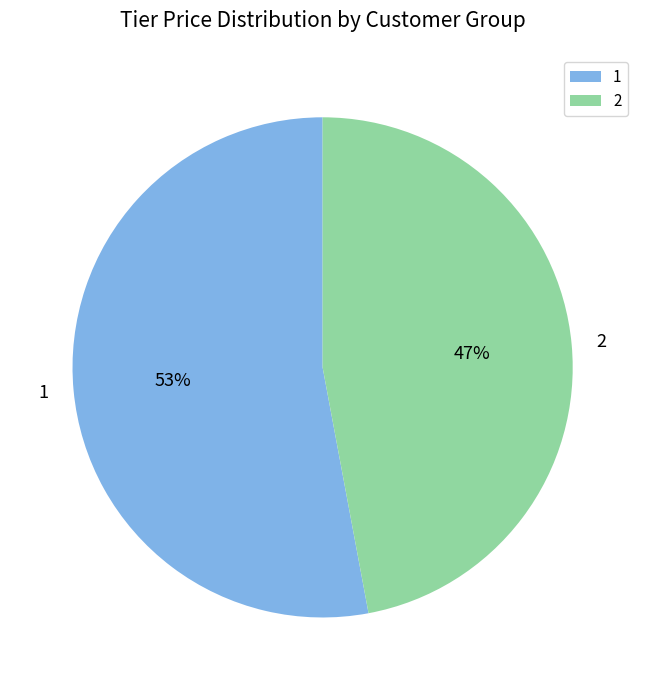

To the nearest percent, what percentage of the pie is 2?

47%